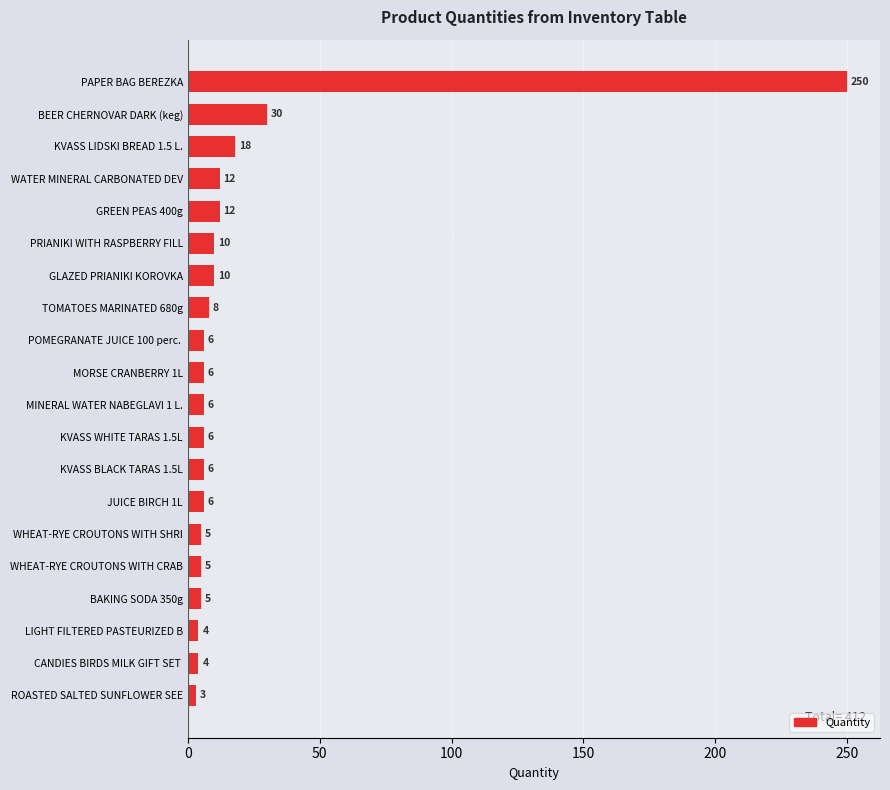

Does the chart contain any negative values?

No